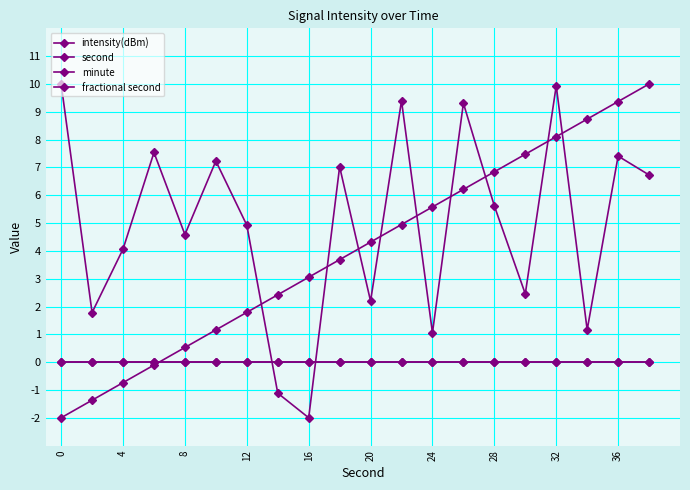

How many intersections are there between intensity(dBm) and second?

9